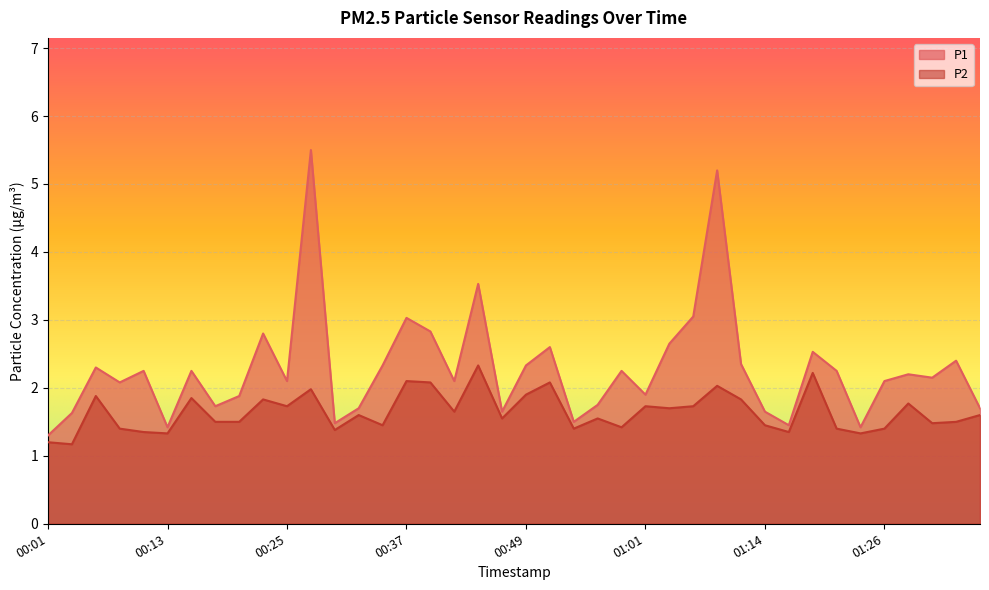

What value does the P1 series have at 01:14?

1.6